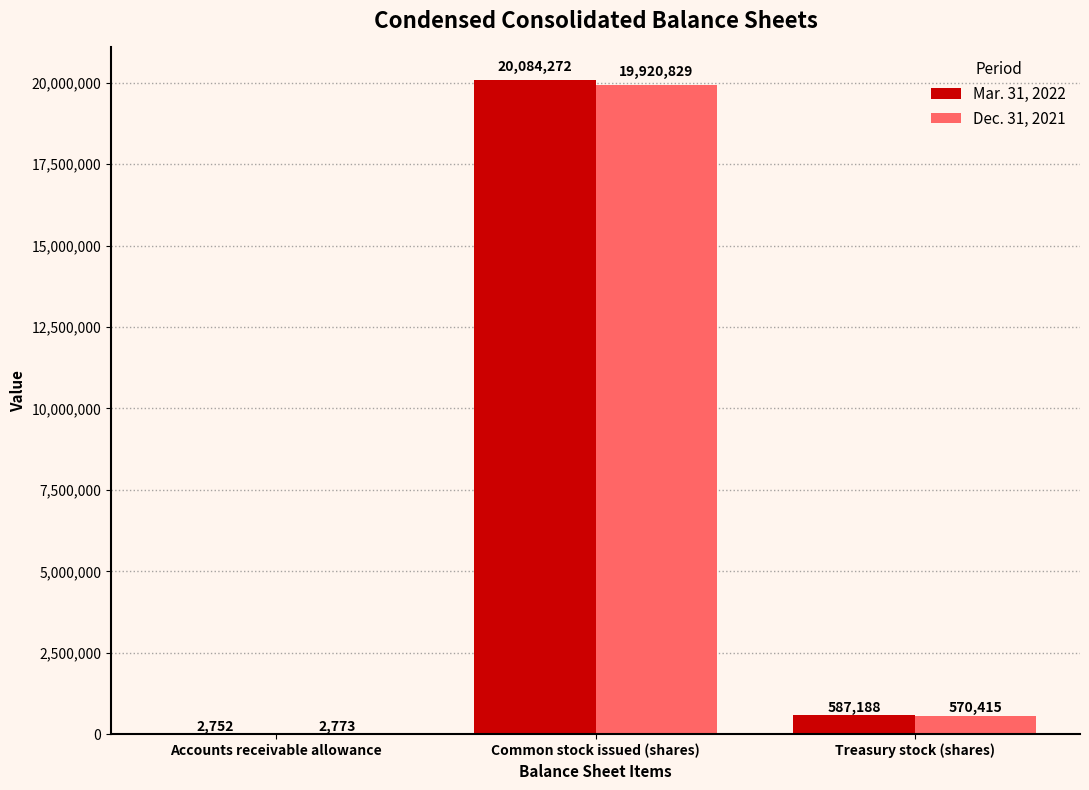

Which category has the highest value in the Dec. 31, 2021 series?

Common stock issued (shares)